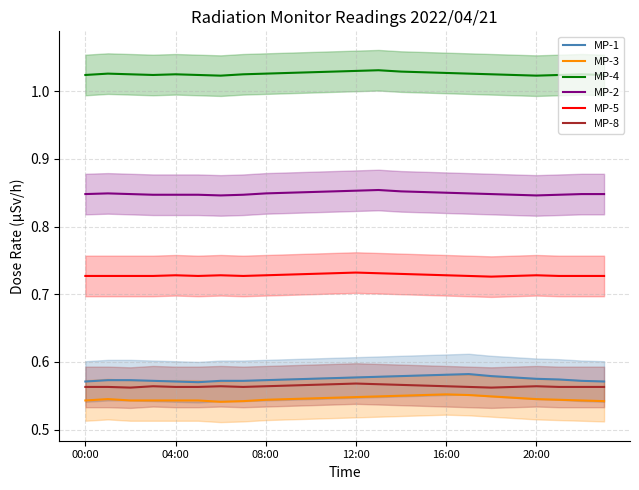

The value of MP-5 at 12:00 is 1.2. True or false?

False